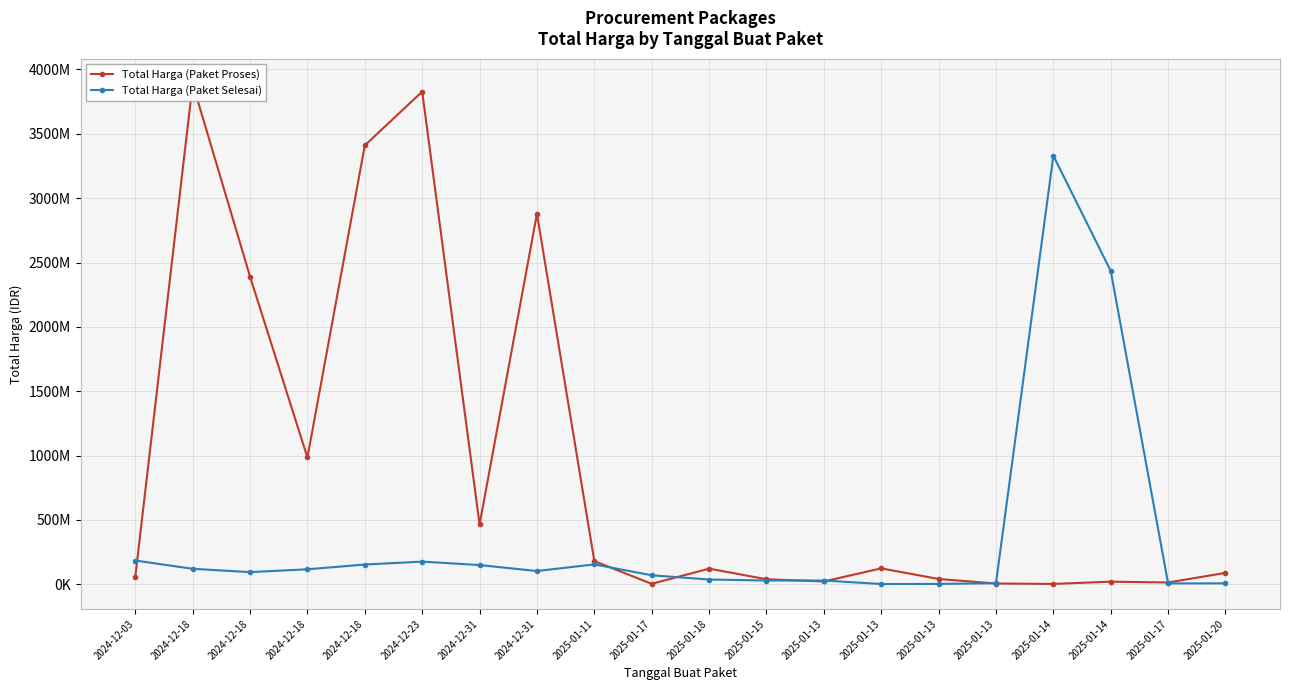

What is the total value across all series at 2024-12-23?

4003595687